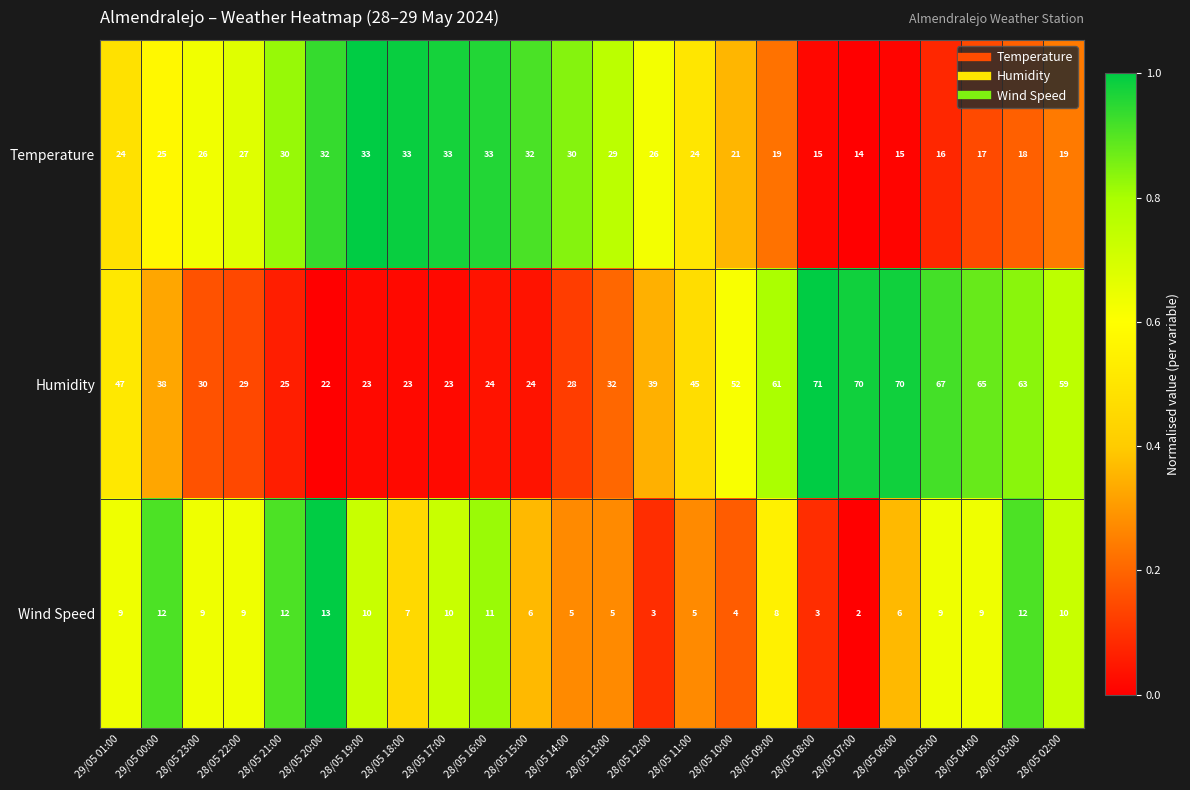

True or false: Humidity has a value of 47 at 29/05 01:00.

True